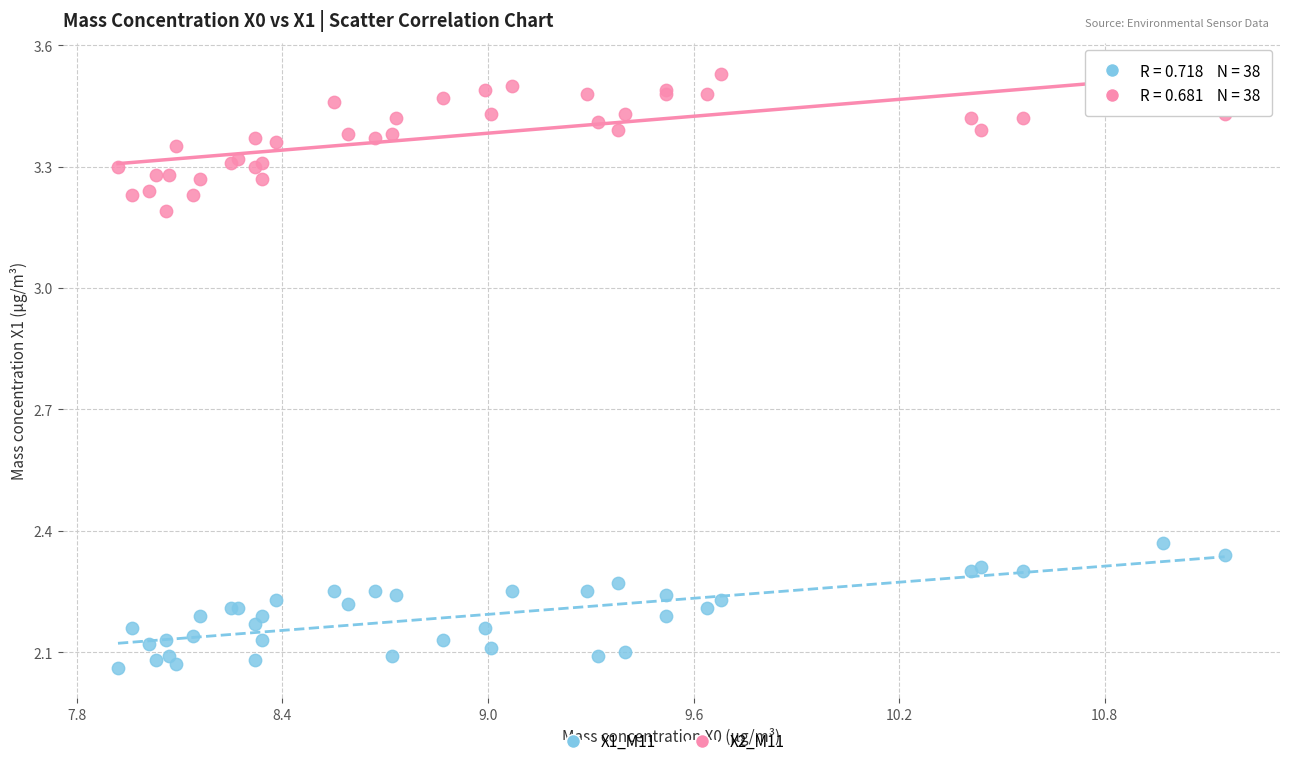

Which series reaches the maximum Y coordinate?

X2_M11